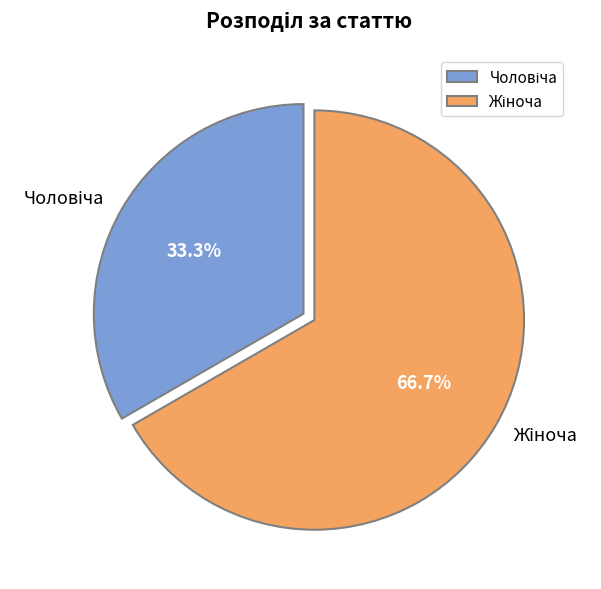

Does any single category account for the majority?

Yes